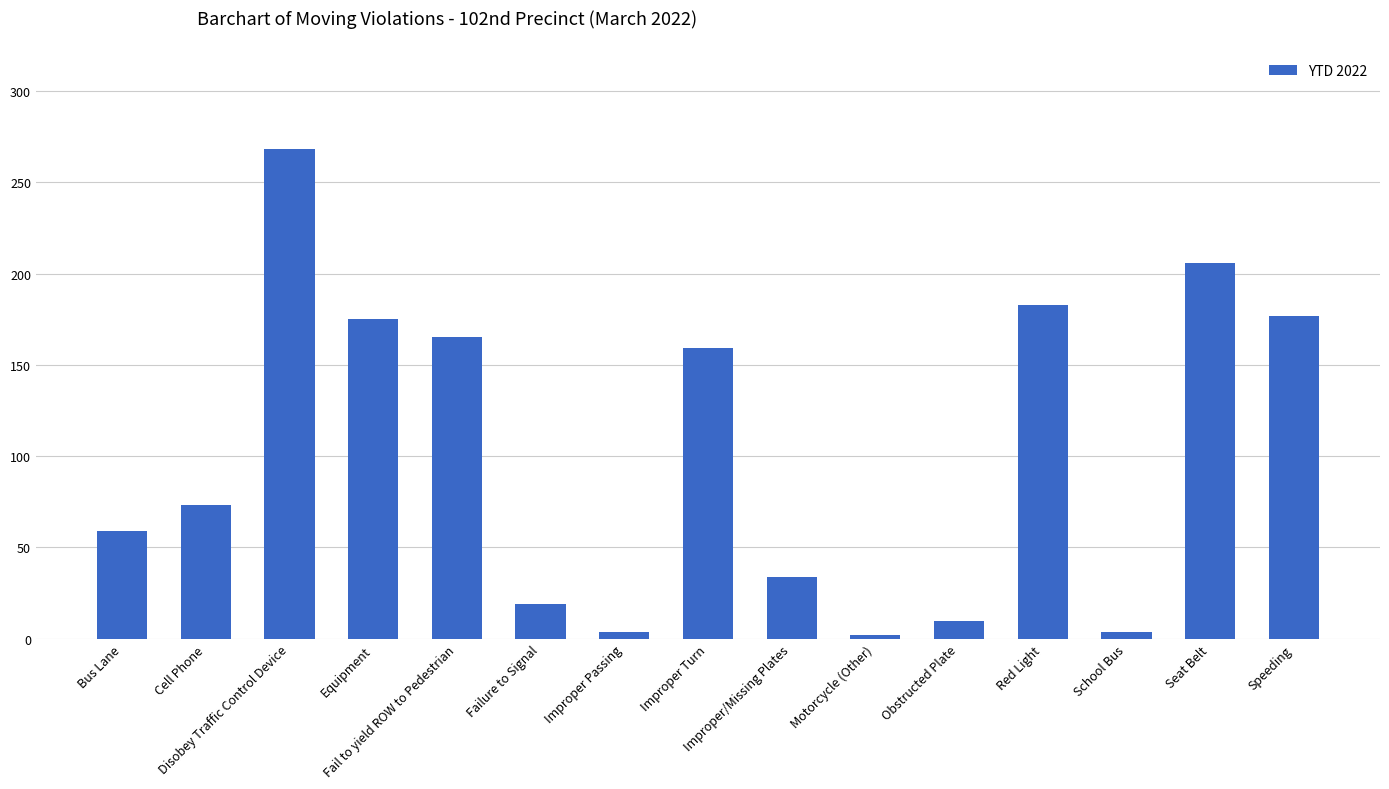

What position from the left is Improper/Missing Plates?

9